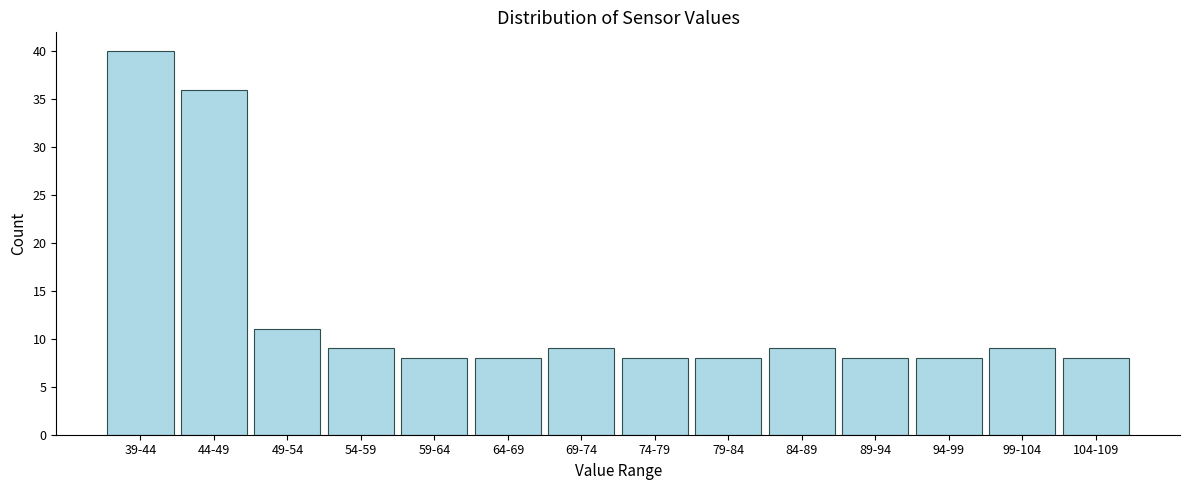

Reading right to left, extract all data points from this chart.

8	9	8	8	9	8	8	9	8	8	9	11	36	40